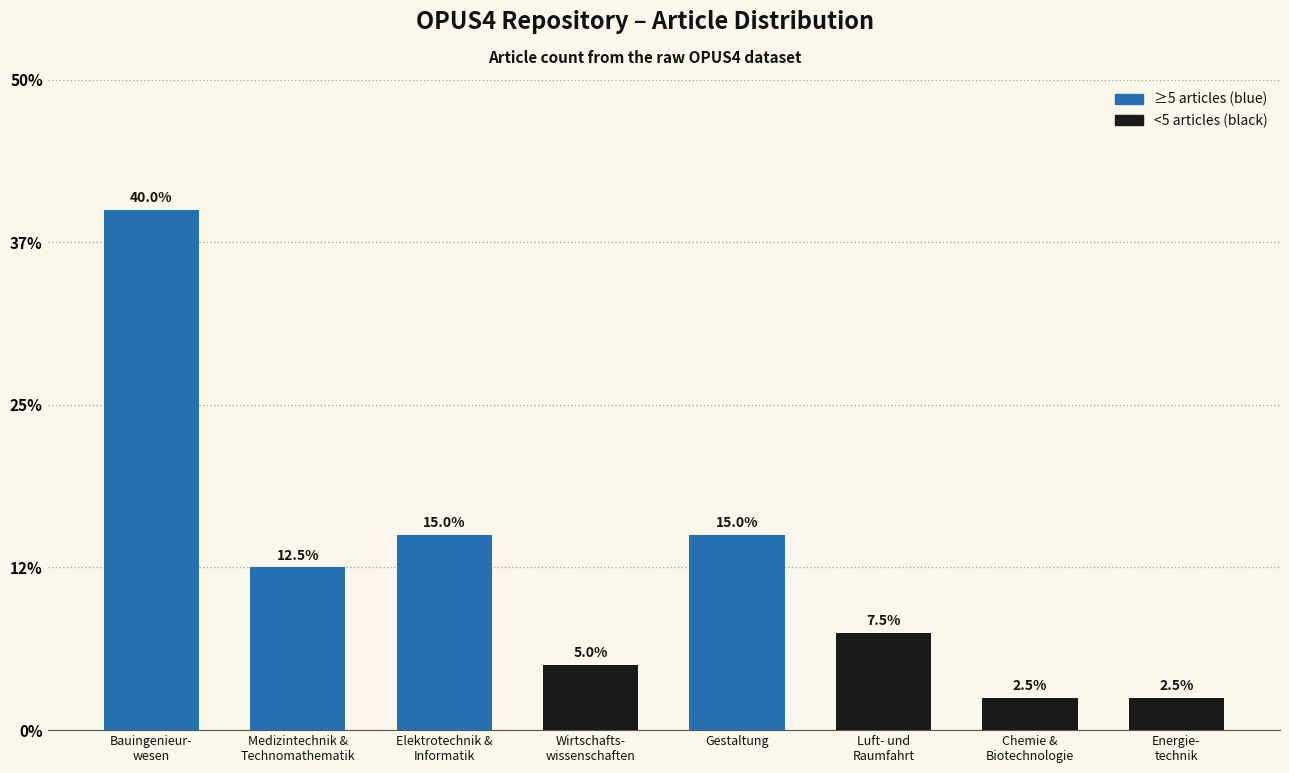

What is the ratio of the value at Bauingenieur-
wesen to the value at Energie-
technik?

16.0